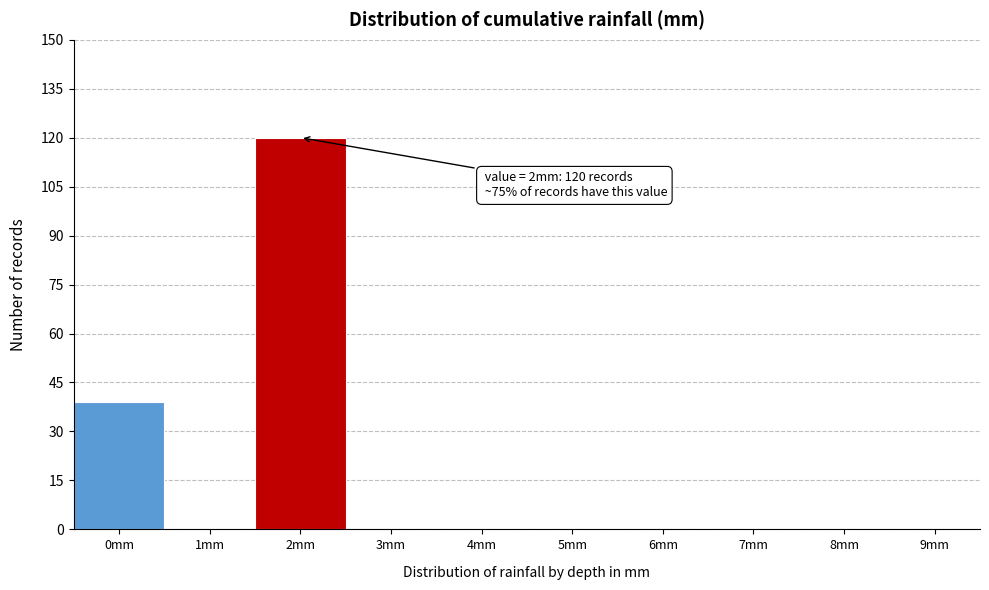

Reading left to right, what are all the values shown in this chart?

0mm=39	1mm=0	2mm=120	3mm=0	4mm=0	5mm=0	6mm=0	7mm=0	8mm=0	9mm=0